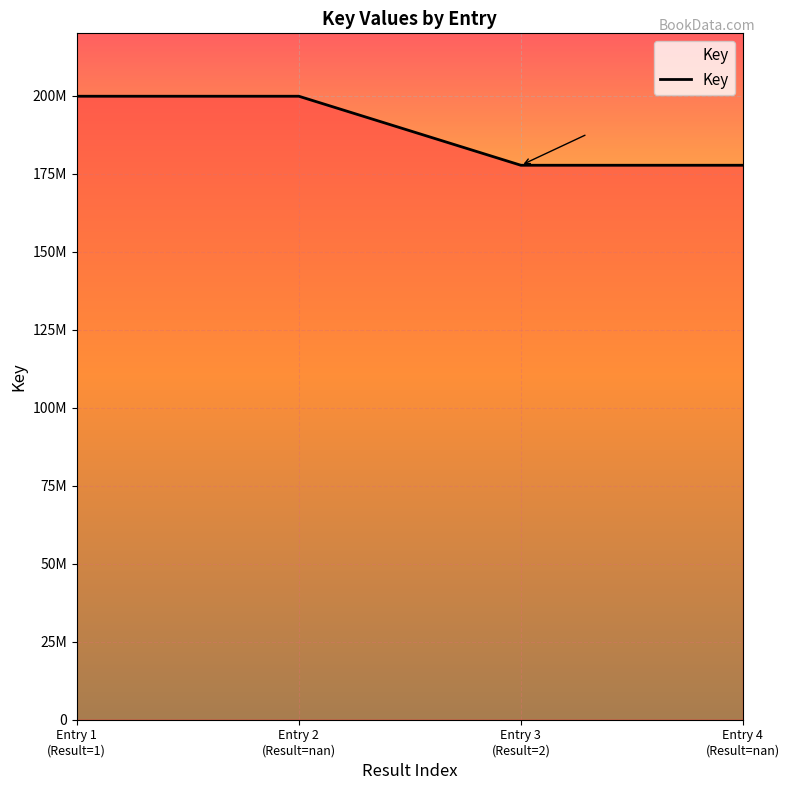

Is this an area chart (filled region under the line)?

Yes